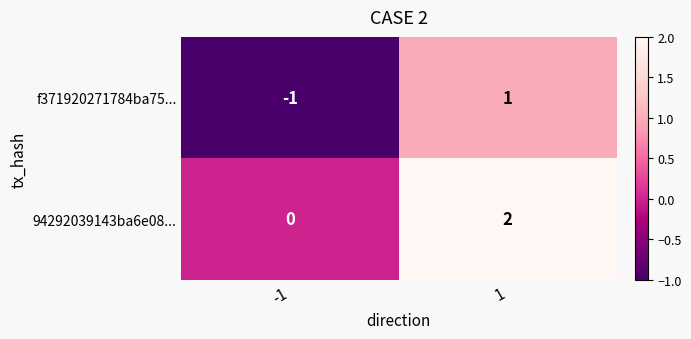

Rank the series at 1 from highest to lowest value.

94292039143ba6e08..., f371920271784ba75...